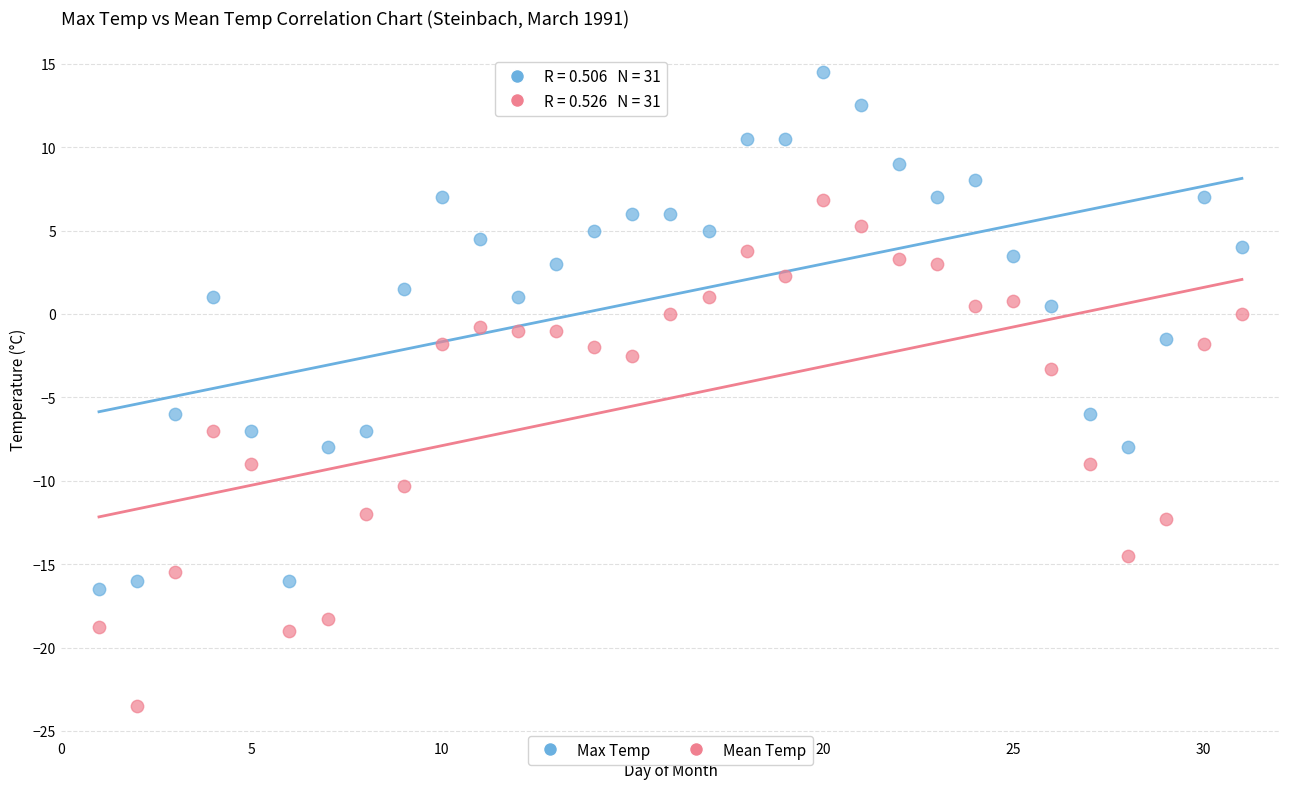

Across all data points, what is the range of X values (max minus min)?

30.0